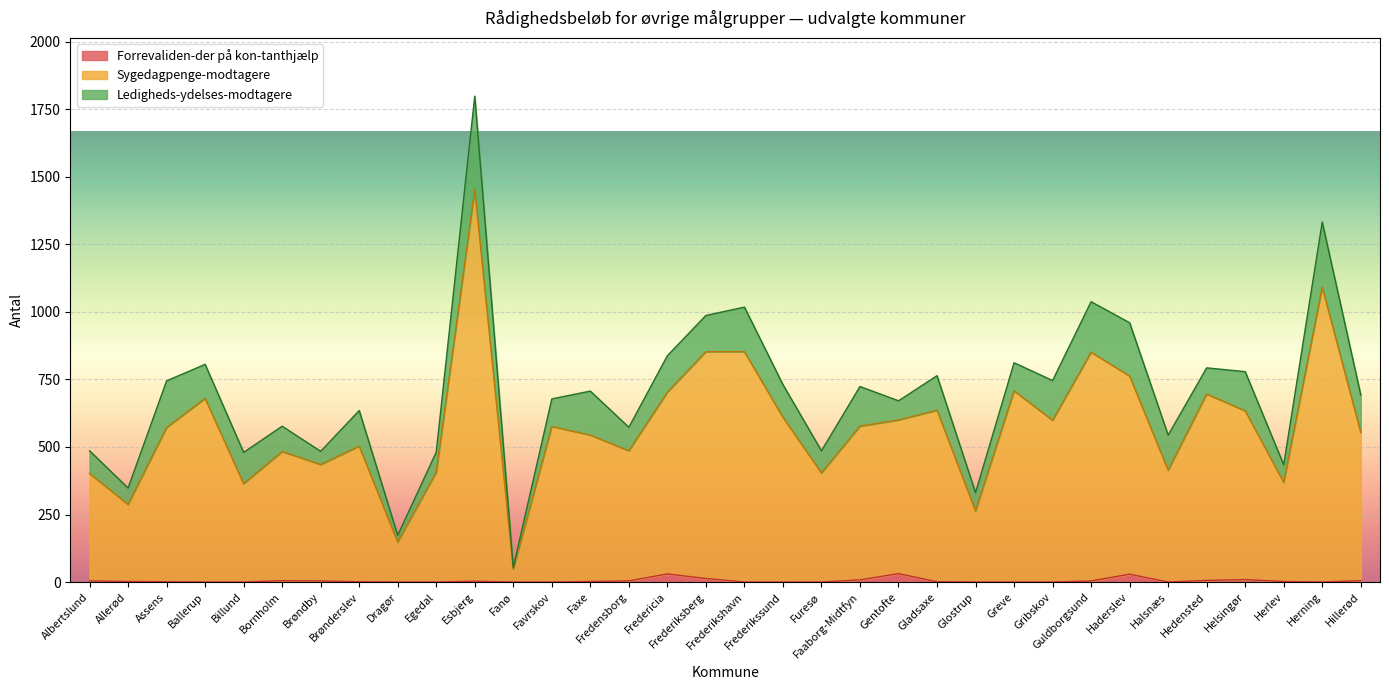

How many values in the Forrevaliden-der på kon-tanthjælp series are below 2?

17